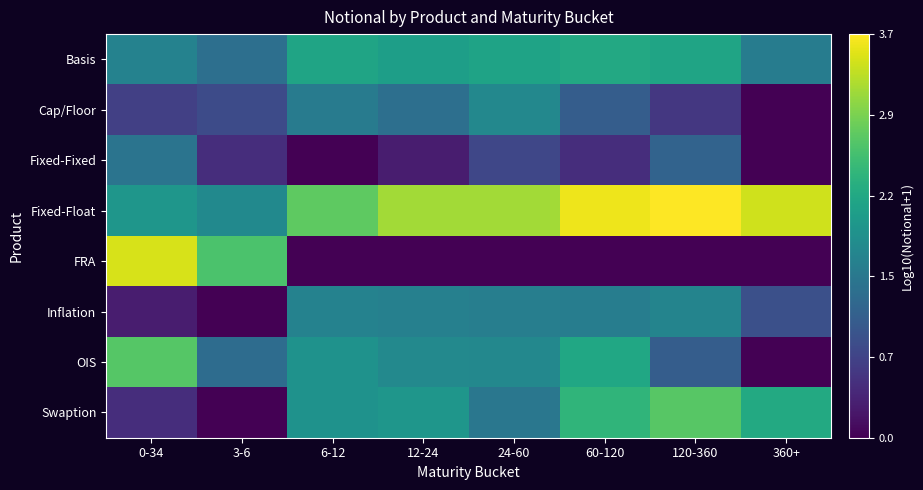

Reading right to left, transcribe all the data shown in this chart.

Basis: 360+=1.5	120-360=2.1	60-120=2.2	24-60=2.1	12-24=2.1	6-12=2.1	3-6=1.3	0-34=1.6
Cap/Floor: 360+=0.0	120-360=0.6	60-120=1.1	24-60=1.7	12-24=1.3	6-12=1.5	3-6=0.8	0-34=0.7
Fixed-Fixed: 360+=0.0	120-360=1.2	60-120=0.5	24-60=0.8	12-24=0.3	6-12=0.0	3-6=0.5	0-34=1.4
Fixed-Float: 360+=3.4	120-360=3.7	60-120=3.6	24-60=3.2	12-24=3.2	6-12=2.8	3-6=1.7	0-34=1.9
FRA: 360+=0.0	120-360=0.0	60-120=0.0	24-60=0.0	12-24=0.0	6-12=0.0	3-6=2.6	0-34=3.5
Inflation: 360+=0.9	120-360=1.7	60-120=1.6	24-60=1.6	12-24=1.6	6-12=1.6	3-6=0.0	0-34=0.3
OIS: 360+=0.0	120-360=1.1	60-120=2.2	24-60=1.7	12-24=1.7	6-12=1.9	3-6=1.3	0-34=2.7
Swaption: 360+=2.2	120-360=2.7	60-120=2.4	24-60=1.5	12-24=1.9	6-12=1.9	3-6=0.0	0-34=0.5